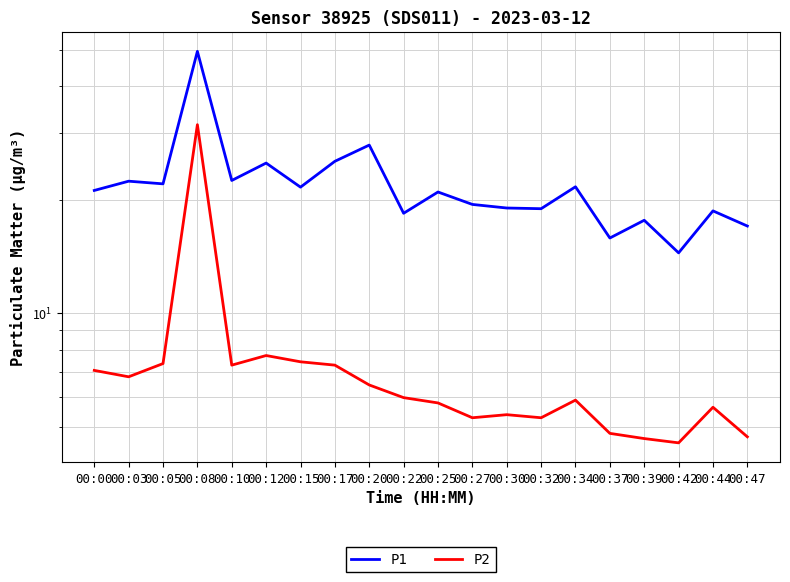

What is the spread (max minus min) of values at 00:00?

14.1